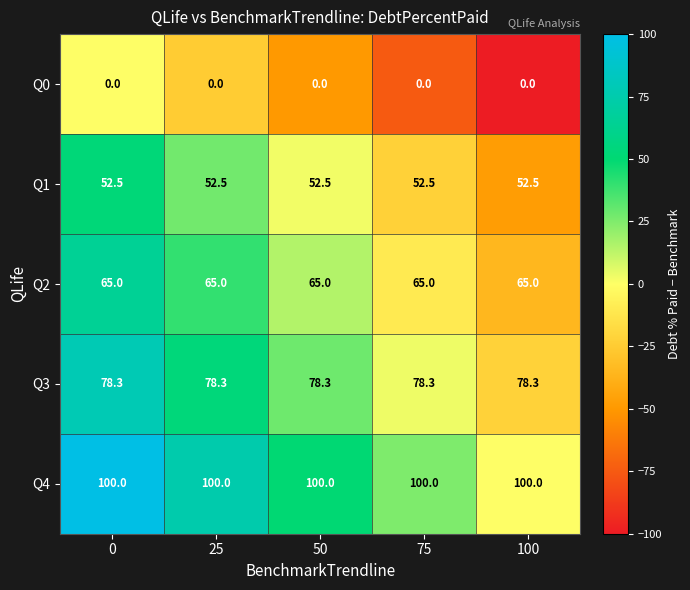

What is the average value of the Q4 series?

100.0